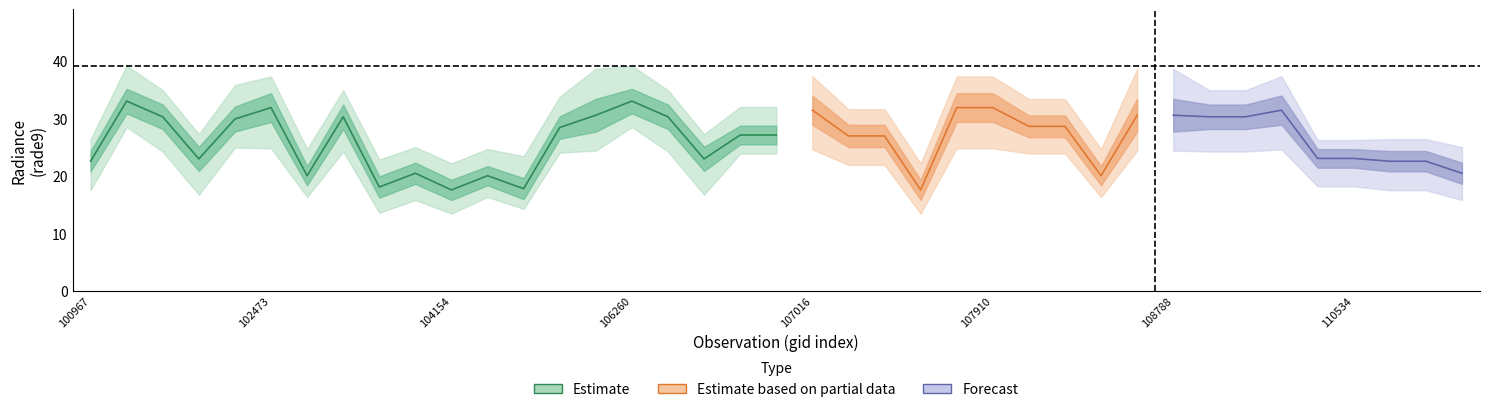

What is the value of the rade9_bin_mdn point at the 14th from the left?

28.5